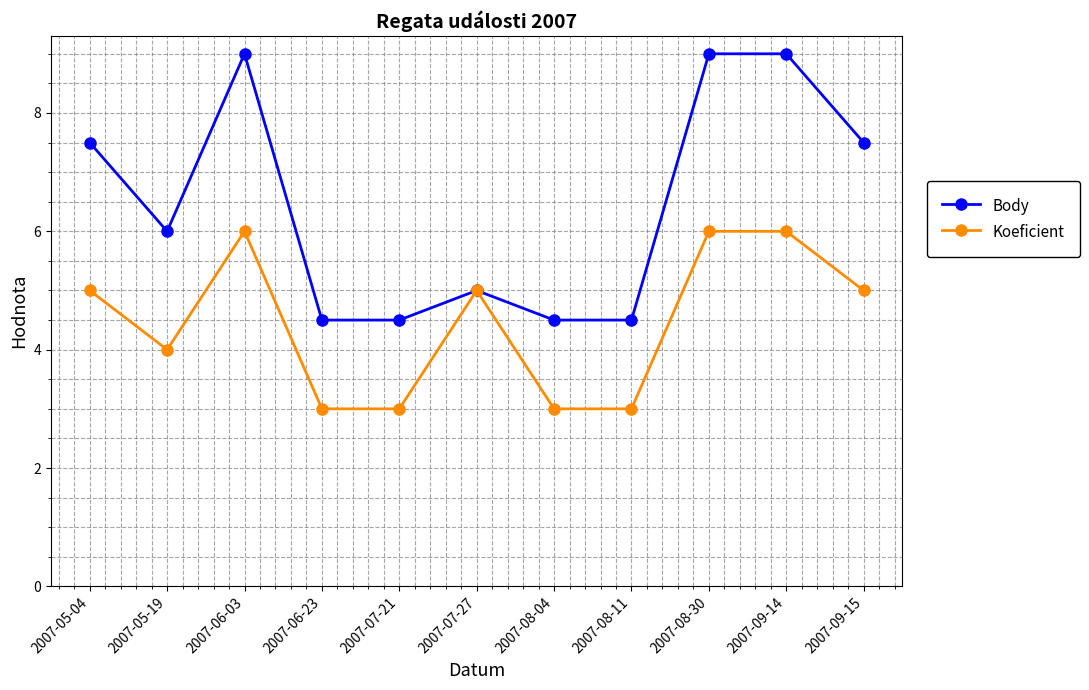

Is the value of Koeficient at 2007-06-03 greater than the value of Body at 2007-08-30?

No